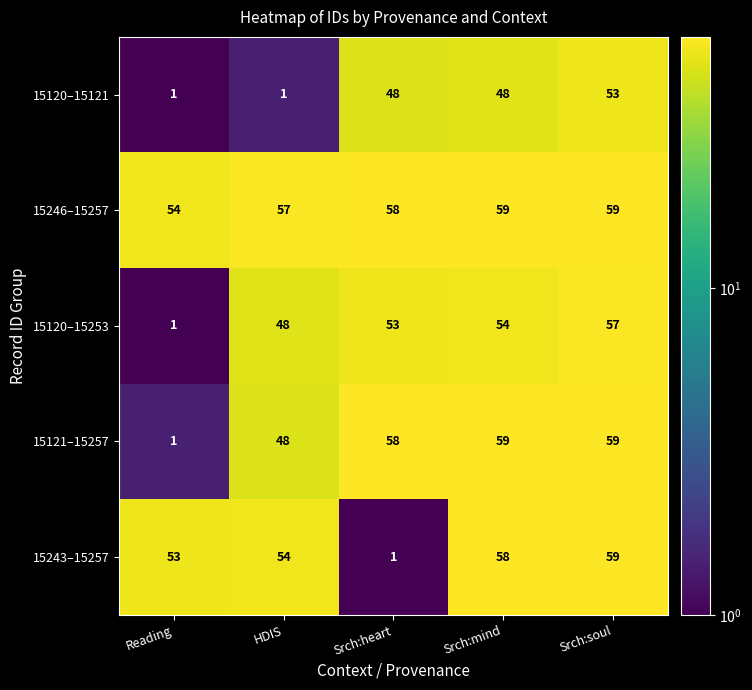

At which label is 15246–15257 closest to 56?

HDIS